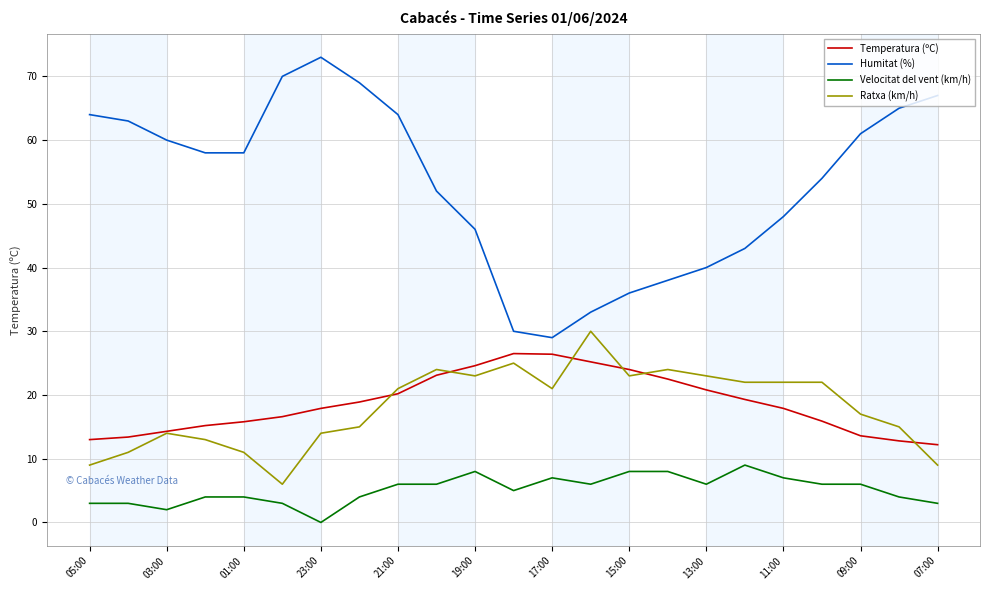

True or false: Velocitat del vent (km/h) and Humitat (%) intersect in this chart.

False